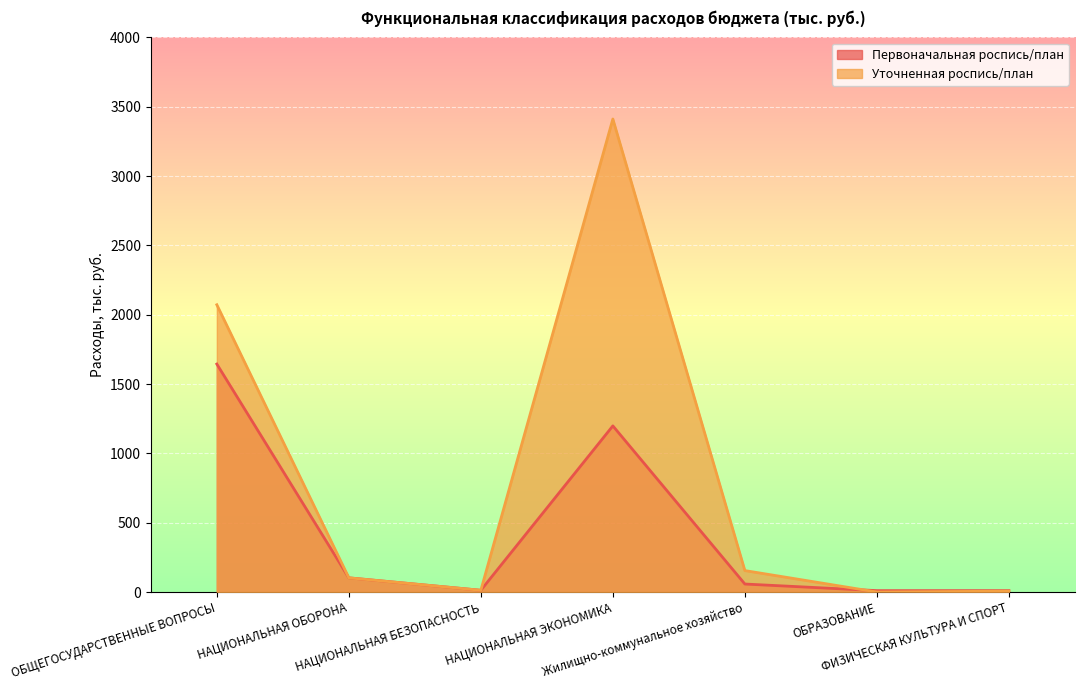

How many times do Уточненная роспись/план and Первоначальная роспись/план cross each other?

1